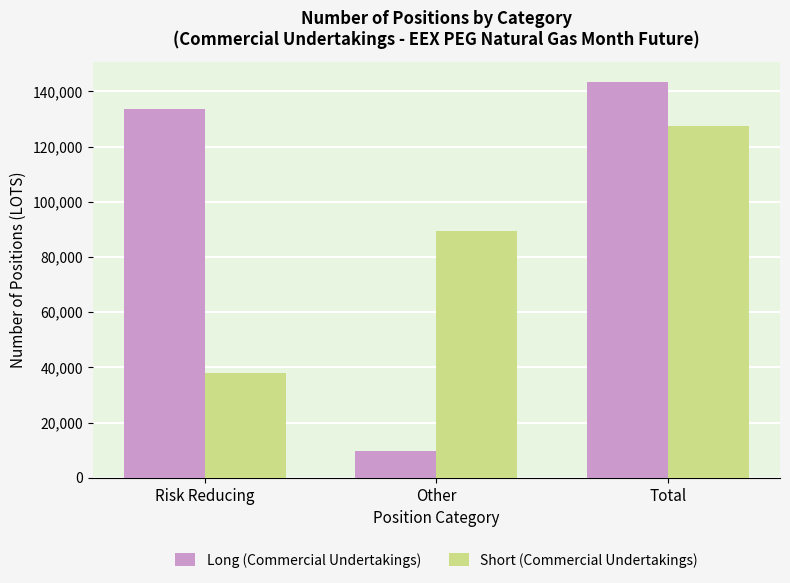

How many bars are there in each group?

2